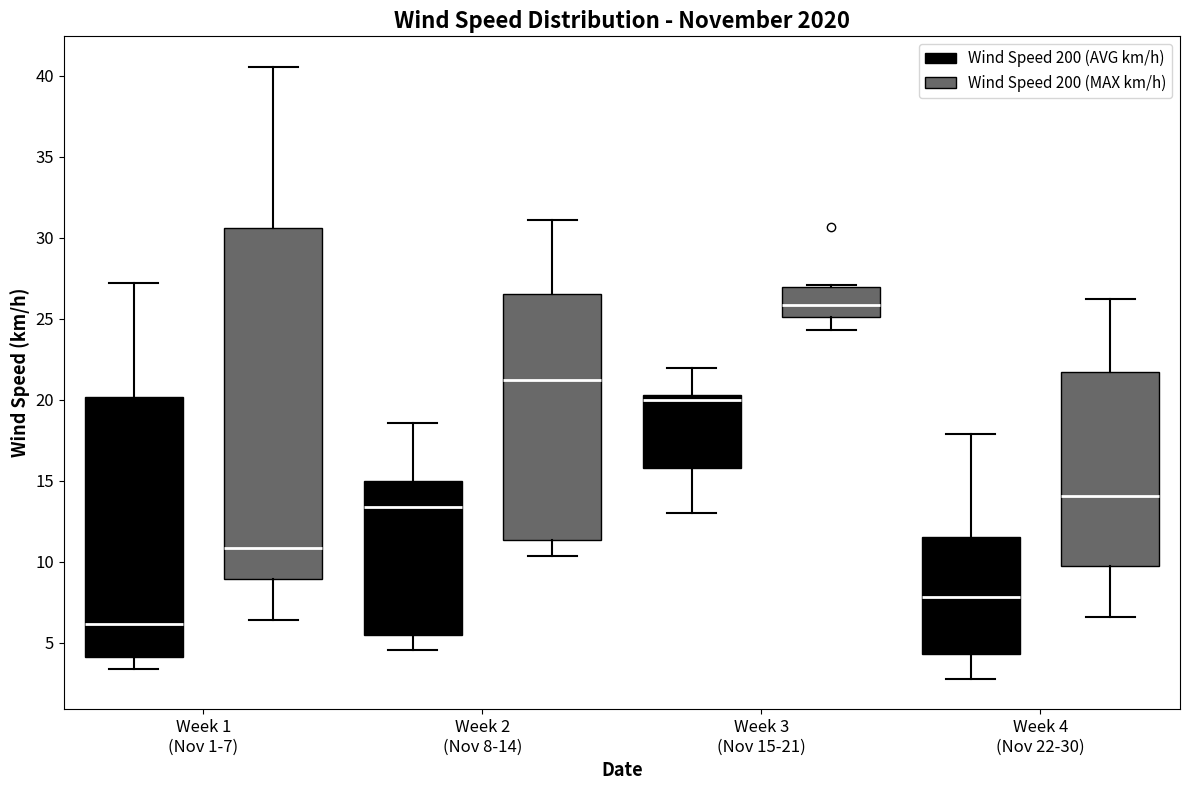

Reading left to right, read every box against the y-axis: the position of its median line, the range the box covers, and the ends of its whiskers. The values are not printed on the chart, so give them approximately, as read against the axis.

Week 1 (Nov 1-7) (Wind Speed 200 (AVG km/h)): median 6.0, box 4.0 to 20.0, whiskers 3.5 to 27.0
Week 1 (Nov 1-7) (Wind Speed 200 (MAX km/h)): median 11.0, box 9.0 to 30.5, whiskers 6.5 to 40.5
Week 2 (Nov 8-14) (Wind Speed 200 (AVG km/h)): median 13.5, box 5.5 to 15.0, whiskers 4.5 to 18.5
Week 2 (Nov 8-14) (Wind Speed 200 (MAX km/h)): median 21.0, box 11.5 to 26.5, whiskers 10.5 to 31.0
Week 3 (Nov 15-21) (Wind Speed 200 (AVG km/h)): median 20.0, box 16.0 to 20.5, whiskers 13.0 to 22.0
Week 3 (Nov 15-21) (Wind Speed 200 (MAX km/h)): median 26.0, box 25.0 to 27.0, whiskers 24.5 to 27.0
Week 4 (Nov 22-30) (Wind Speed 200 (AVG km/h)): median 8.0, box 4.5 to 11.5, whiskers 3.0 to 18.0
Week 4 (Nov 22-30) (Wind Speed 200 (MAX km/h)): median 14.0, box 9.5 to 21.5, whiskers 6.5 to 26.0